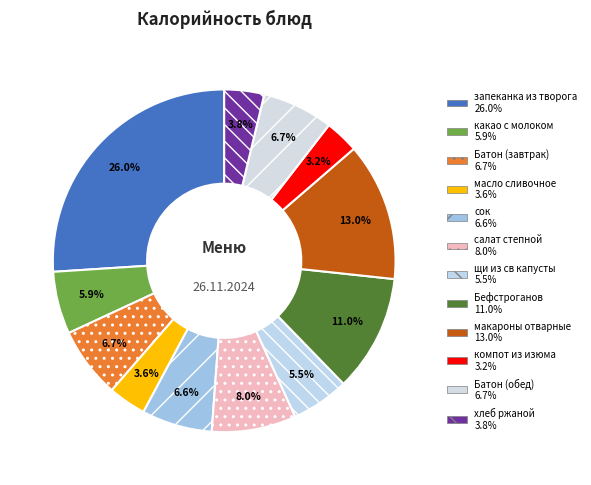

True or false: макароны отварные accounts for 1% of the total.

False